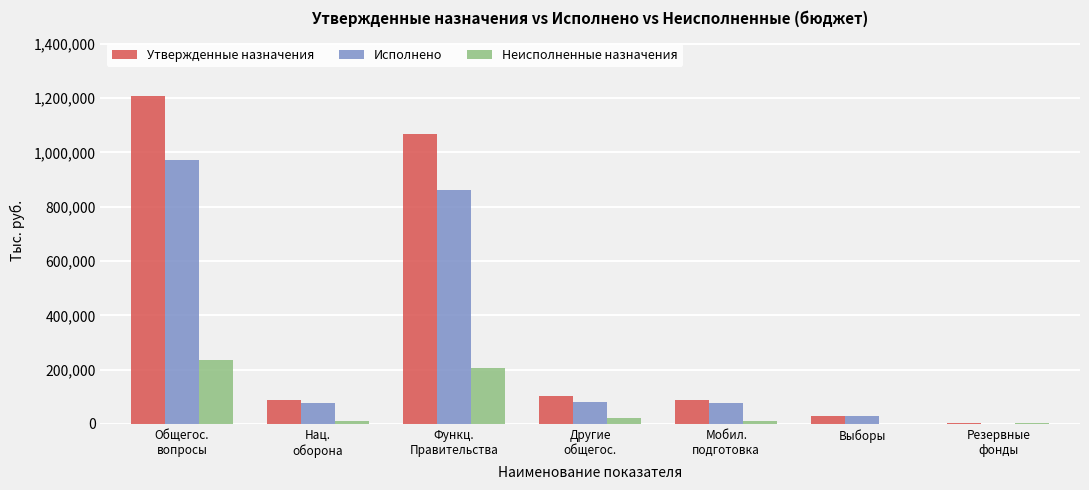

Is the value of Утвержденные назначения at Другие
общегос. greater than the value of Неисполненные назначения at Мобил.
подготовка?

Yes